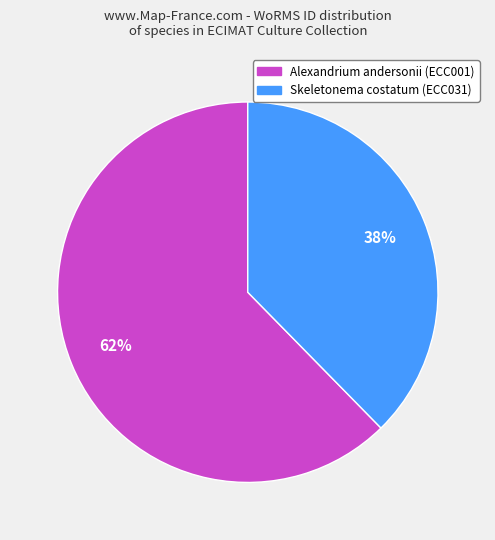

Does Alexandrium andersonii (ECC001) account for over 50% of the chart?

Yes